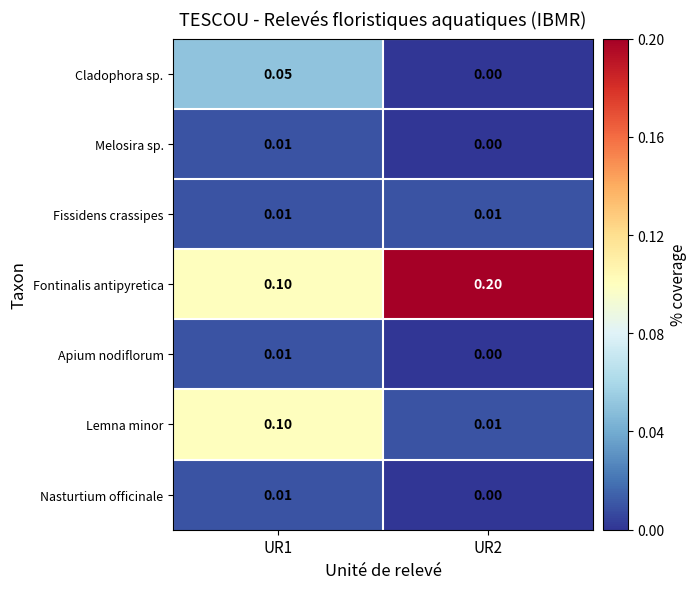

Between UR1 and UR2, which series saw the biggest shift?

Fontinalis antipyretica